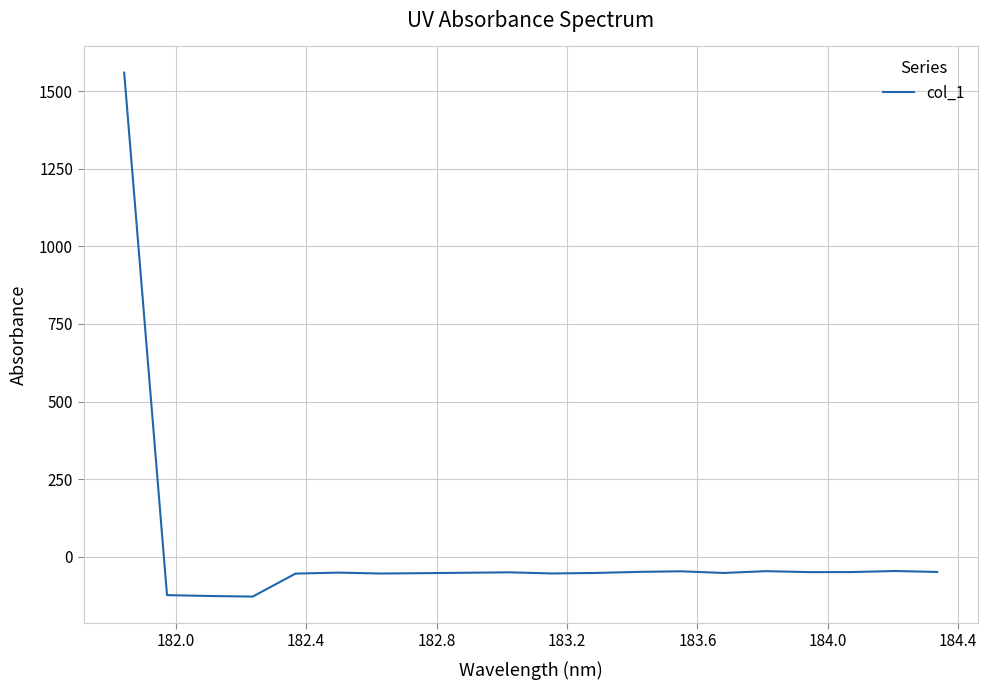

What is the smallest value displayed?

-128.9